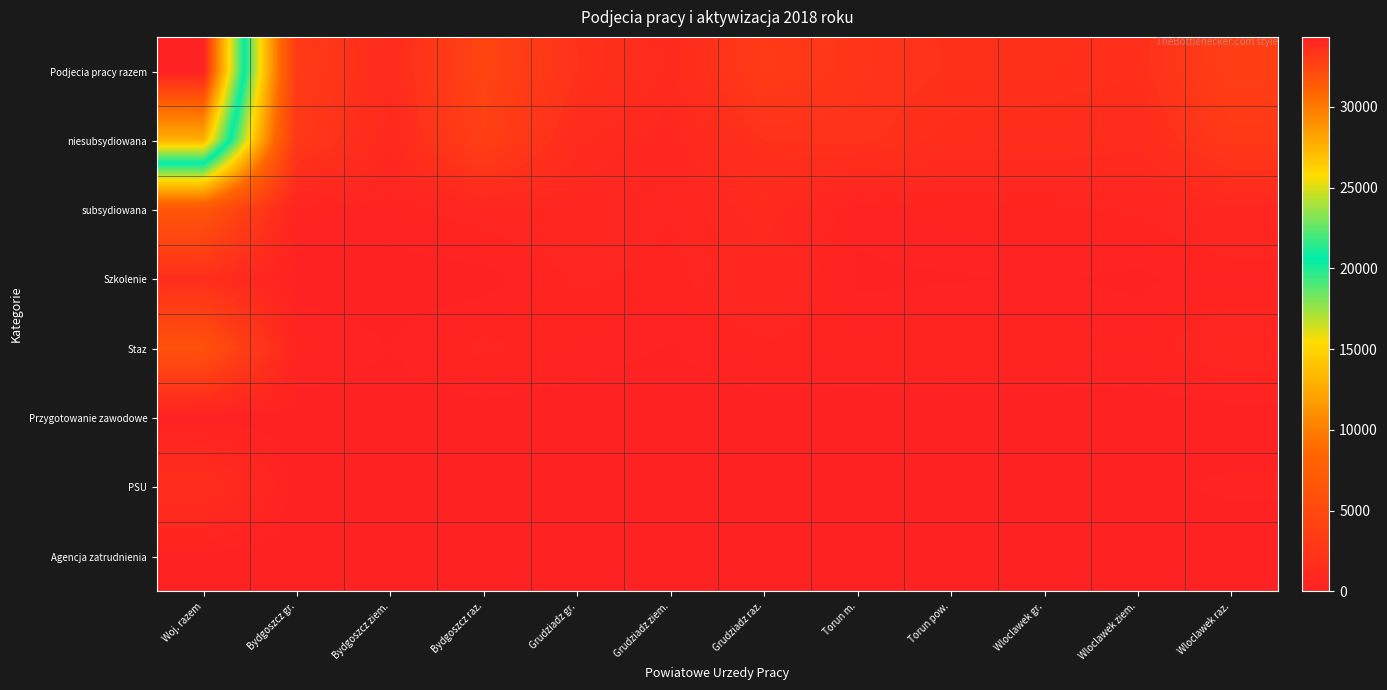

Which series has the largest range (max minus min)?

Podjecia pracy razem